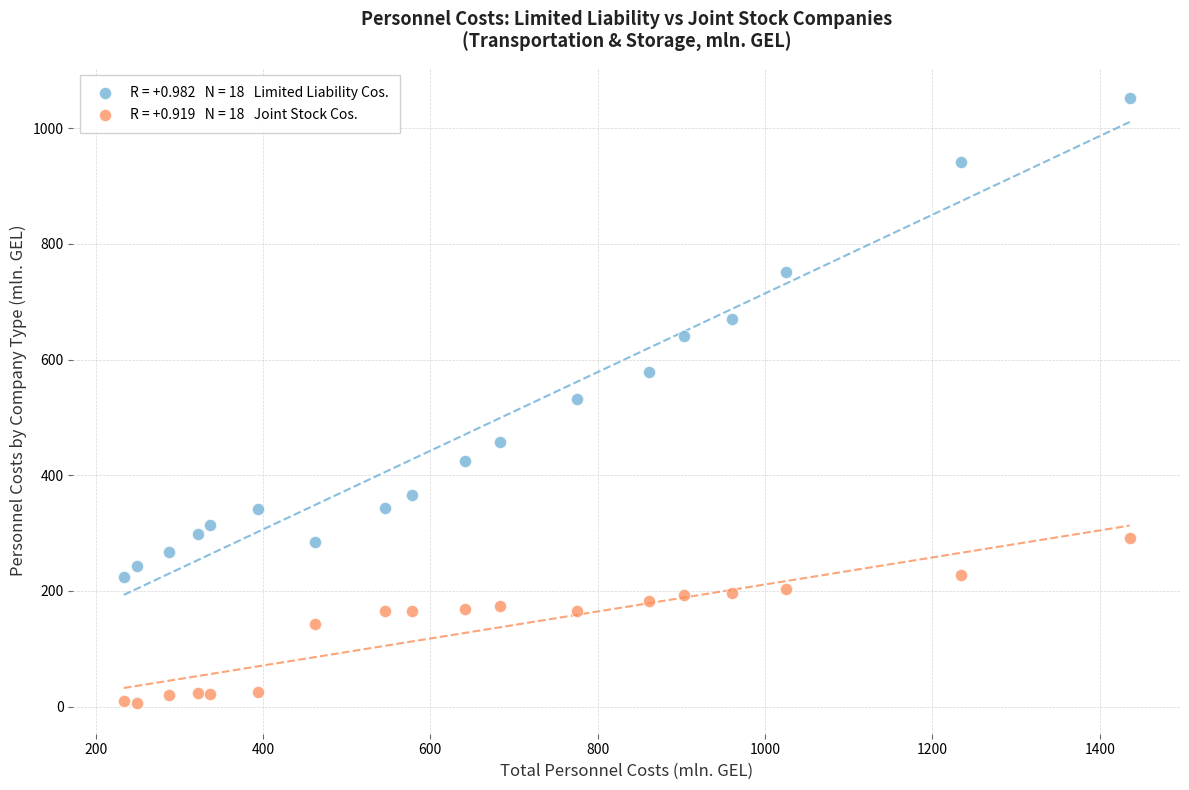

Across all data points, what is the range of Y values (max minus min)?

1046.9